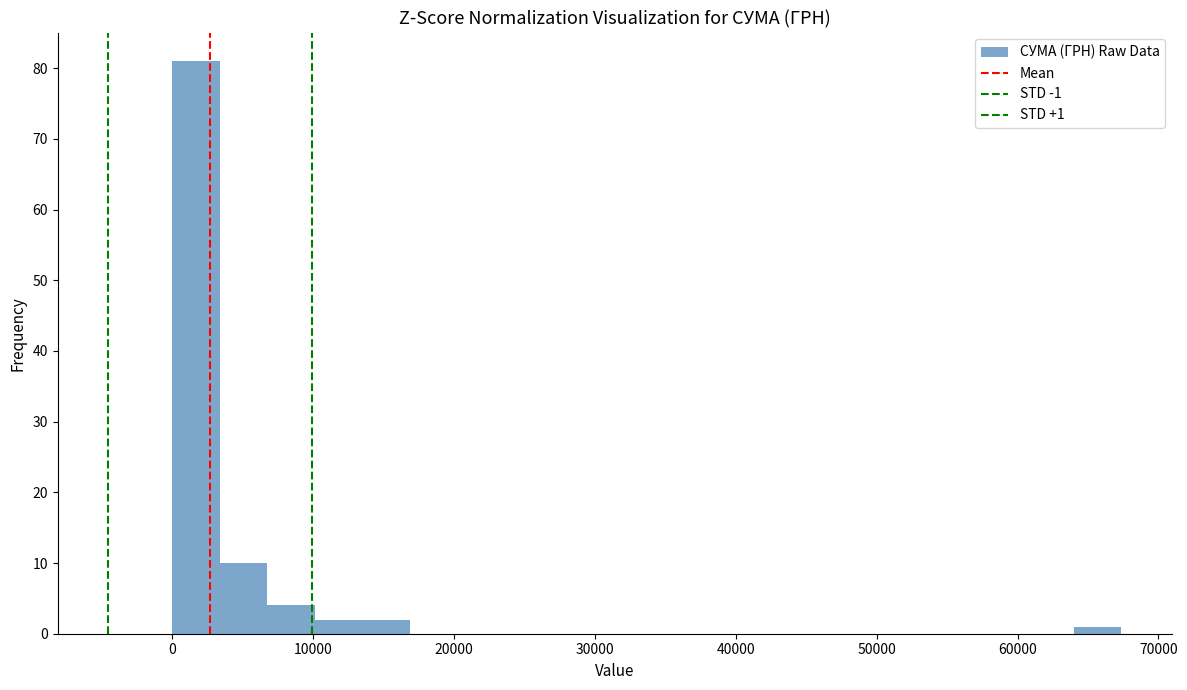

Read against the x-axis, roughly where is the centre of the tallest bar?

2000